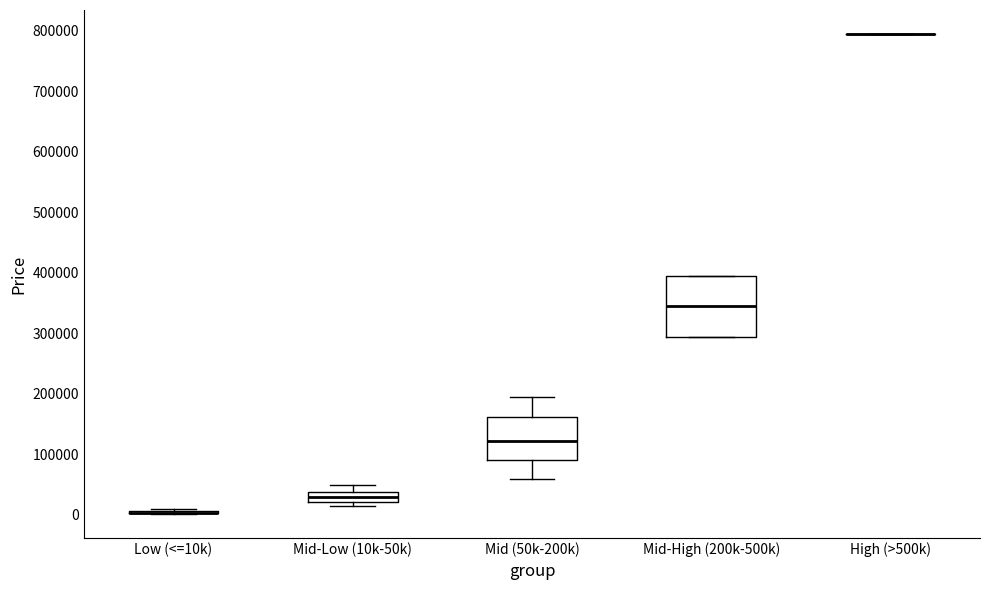

Comparing the boxes themselves (not the whiskers), which one is the tallest?

Mid-High (200k-500k)